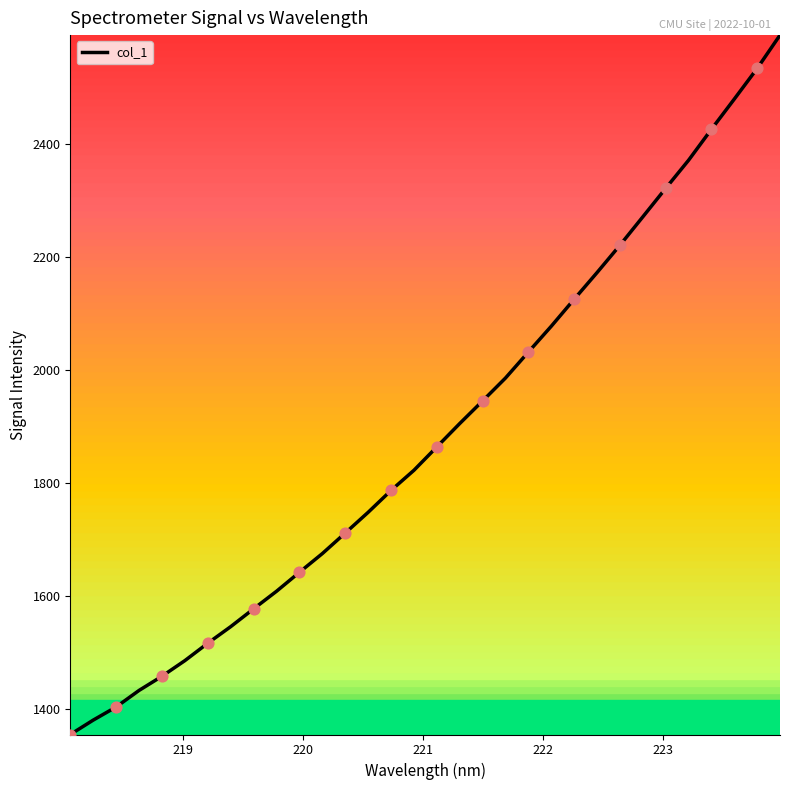

What is the minimum value shown in the chart?

1354.4